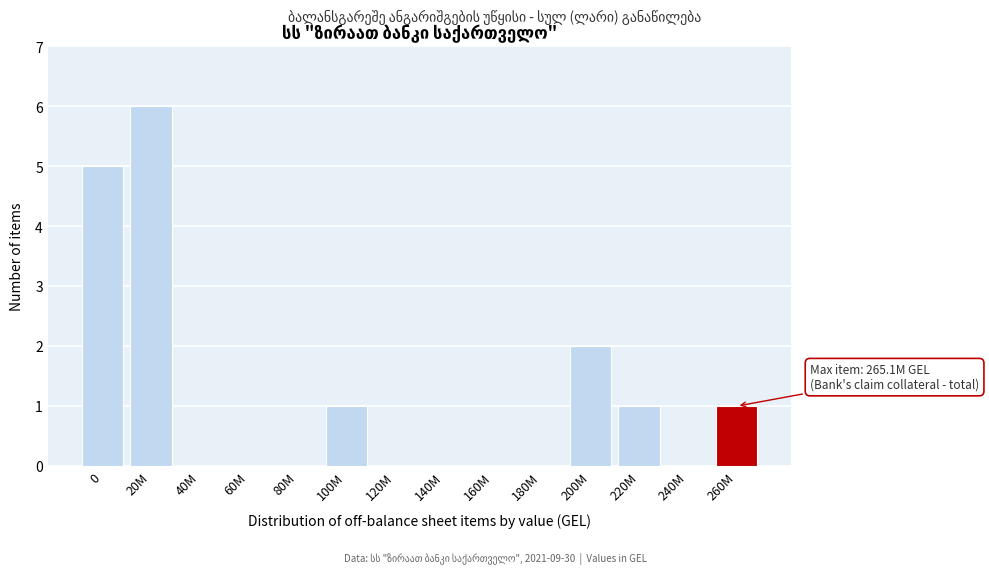

Reading left to right, extract all data points from this chart.

0=5	20M=6	40M=0	60M=0	80M=0	100M=1	120M=0	140M=0	160M=0	180M=0	200M=2	220M=1	240M=0	260M=1